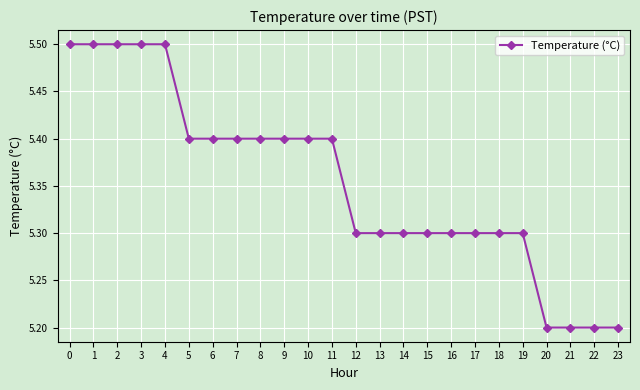

Which has a higher value, 2 or 23?

2